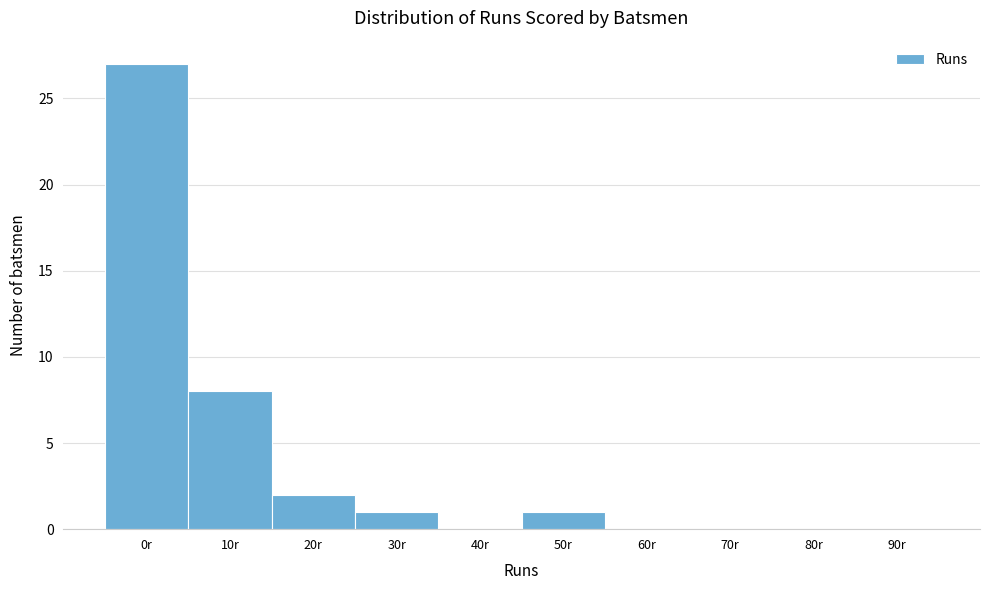

Reading left to right, list all the values displayed in this chart.

0r=27	10r=8	20r=2	30r=1	40r=0	50r=1	60r=0	70r=0	80r=0	90r=0